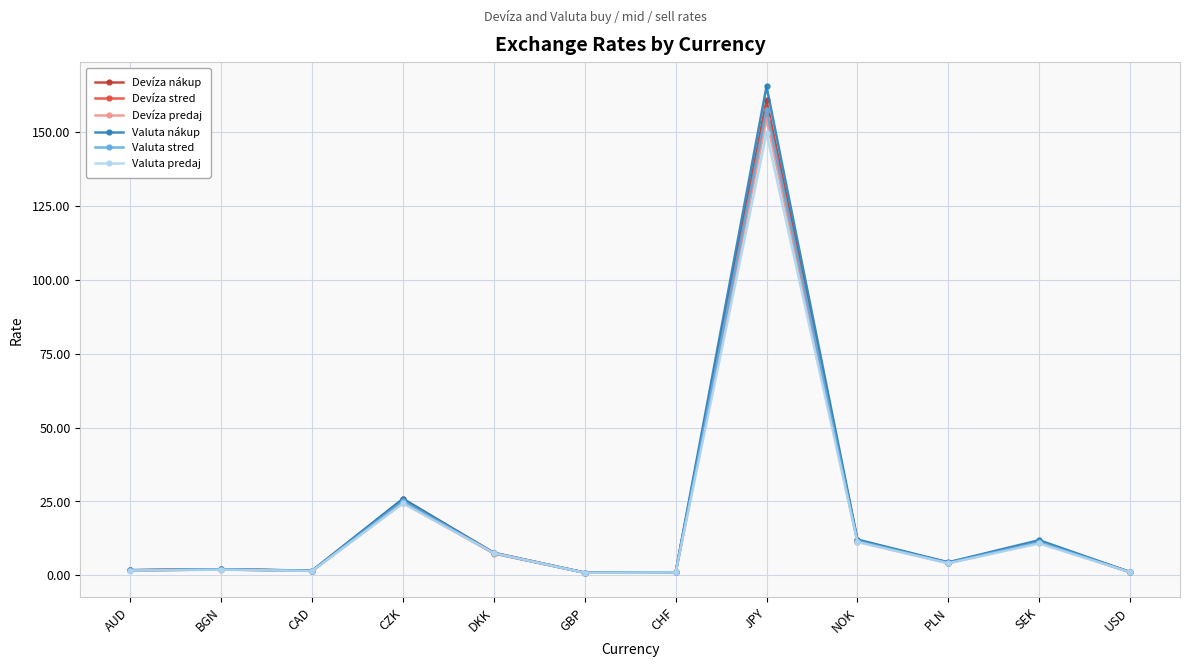

Reading left to right, what are all the values shown in this chart?

Devíza nákup: AUD=1.7	BGN=2.0	CAD=1.5	CZK=25.7	DKK=7.6	GBP=0.8	CHF=1.0	JPY=160.8	NOK=11.8	PLN=4.3	SEK=11.5	USD=1.1
Devíza stred: AUD=1.6	BGN=2.0	CAD=1.5	CZK=25.1	DKK=7.5	GBP=0.8	CHF=0.9	JPY=157.7	NOK=11.6	PLN=4.2	SEK=11.2	USD=1.0
Devíza predaj: AUD=1.6	BGN=1.9	CAD=1.4	CZK=24.5	DKK=7.3	GBP=0.8	CHF=0.9	JPY=154.5	NOK=11.4	PLN=4.1	SEK=11.0	USD=1.0
Valuta nákup: AUD=1.7	BGN=2.0	CAD=1.5	CZK=25.9	DKK=7.5	GBP=0.9	CHF=1.0	JPY=165.5	NOK=12.1	PLN=4.4	SEK=11.9	USD=1.1
Valuta stred: AUD=1.6	BGN=2.0	CAD=1.5	CZK=25.1	DKK=7.5	GBP=0.8	CHF=0.9	JPY=157.7	NOK=11.6	PLN=4.2	SEK=11.2	USD=1.0
Valuta predaj: AUD=1.6	BGN=1.9	CAD=1.4	CZK=24.3	DKK=7.5	GBP=0.8	CHF=0.9	JPY=149.8	NOK=11.2	PLN=4.0	SEK=10.7	USD=1.0